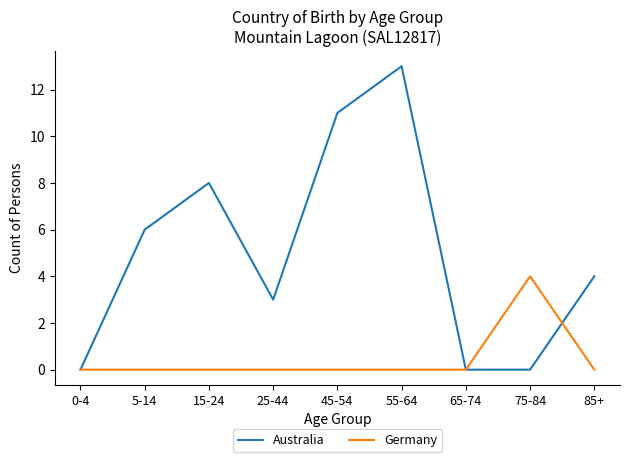

After their last crossing, which series has the higher values: Australia or Germany?

Australia